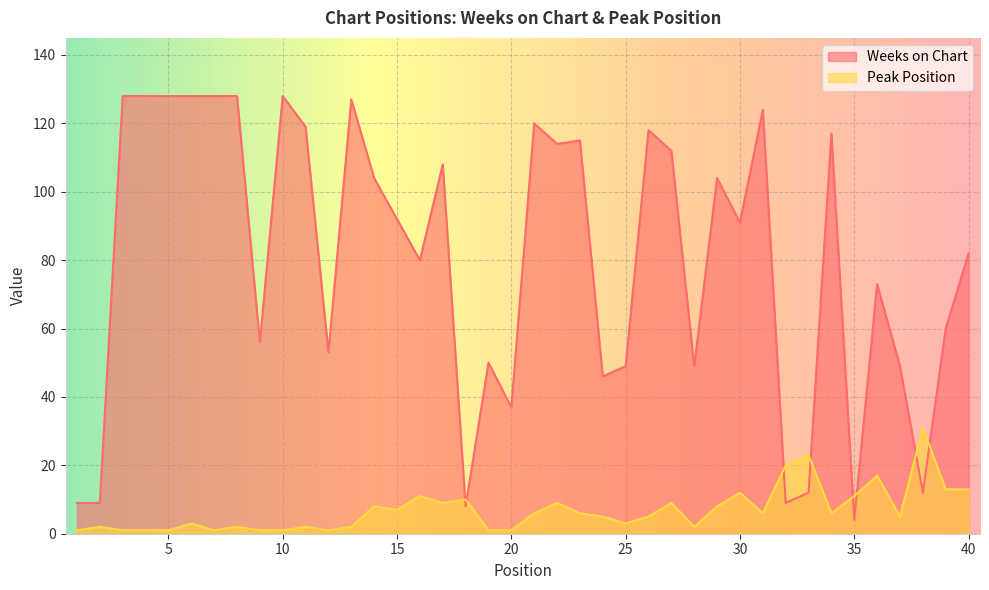

What is the difference between the highest and lowest values at 15?

85